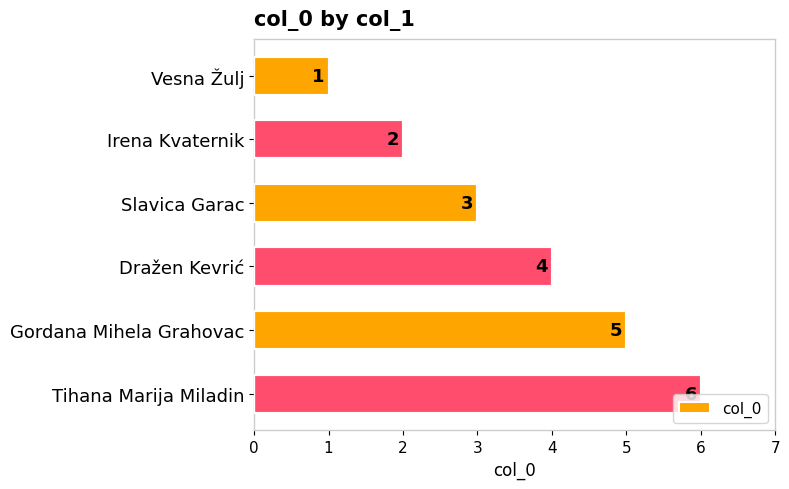

Count the number of data series in this chart.

1